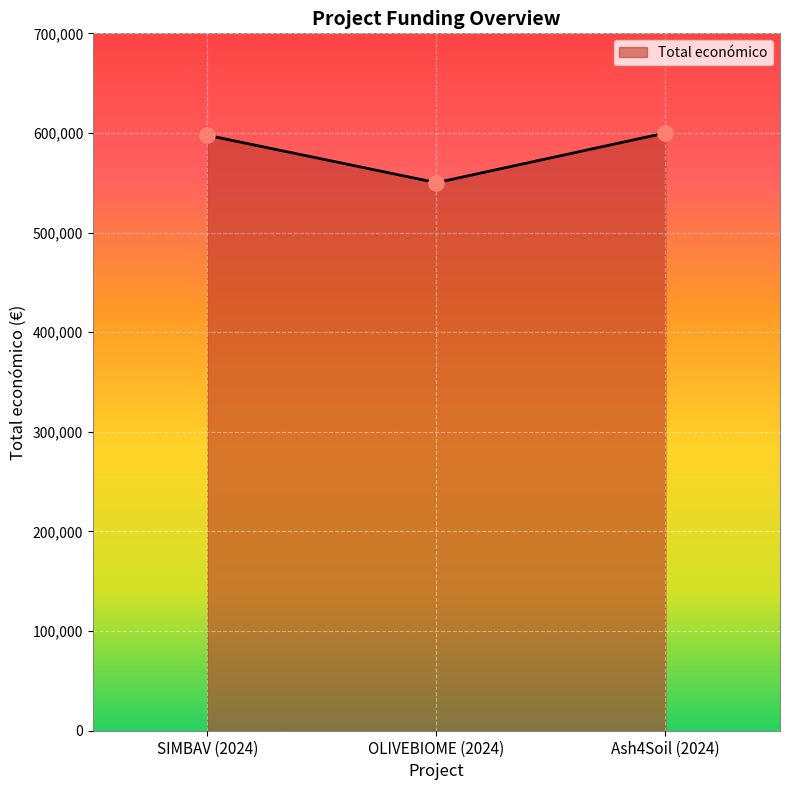

Approximately how many times larger is the value at SIMBAV (2024) compared to Ash4Soil (2024)?

1.0